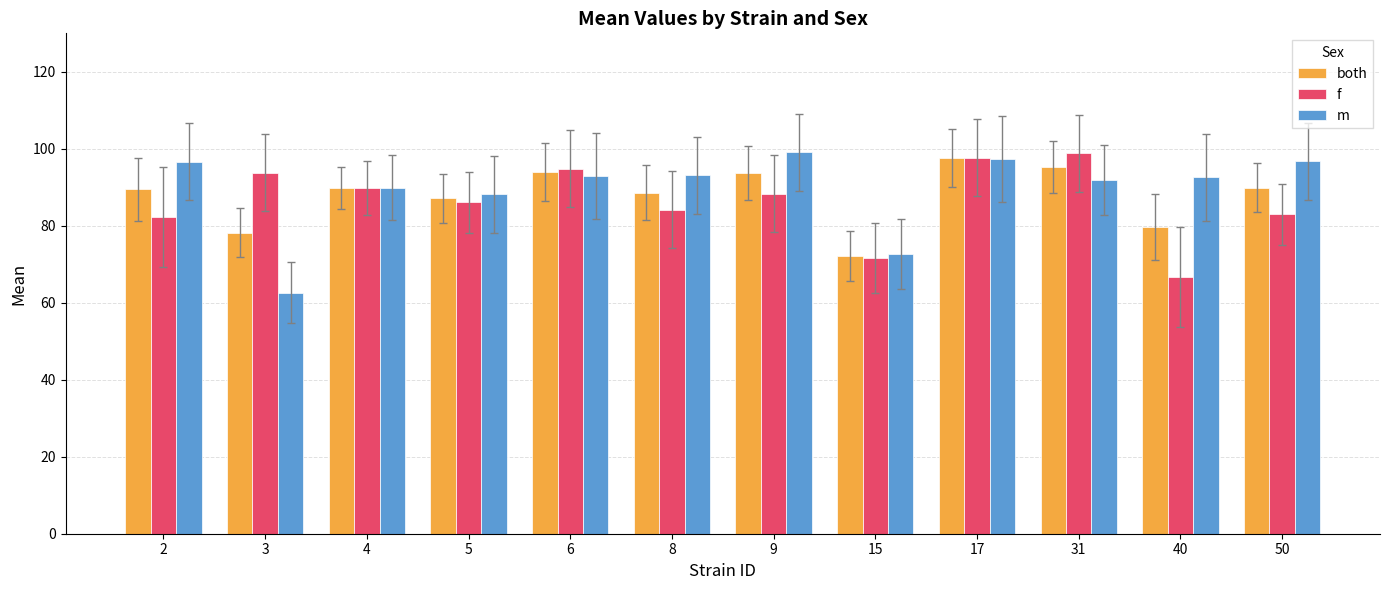

At how many categories does at least one series exceed 70?

12